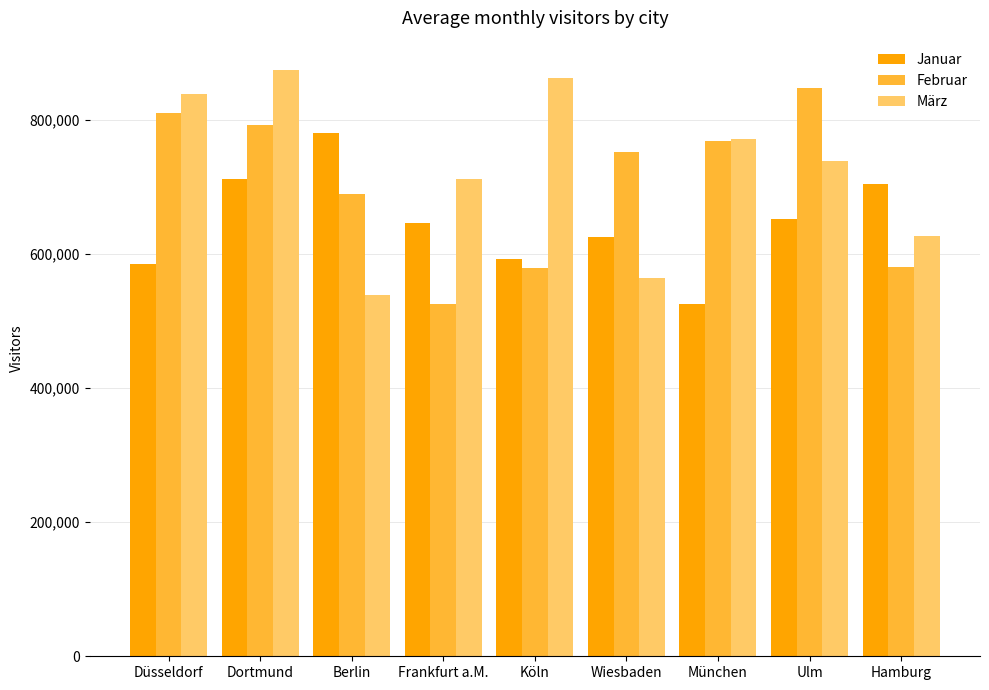

At which label does Februar reach its minimum?

Frankfurt a.M.